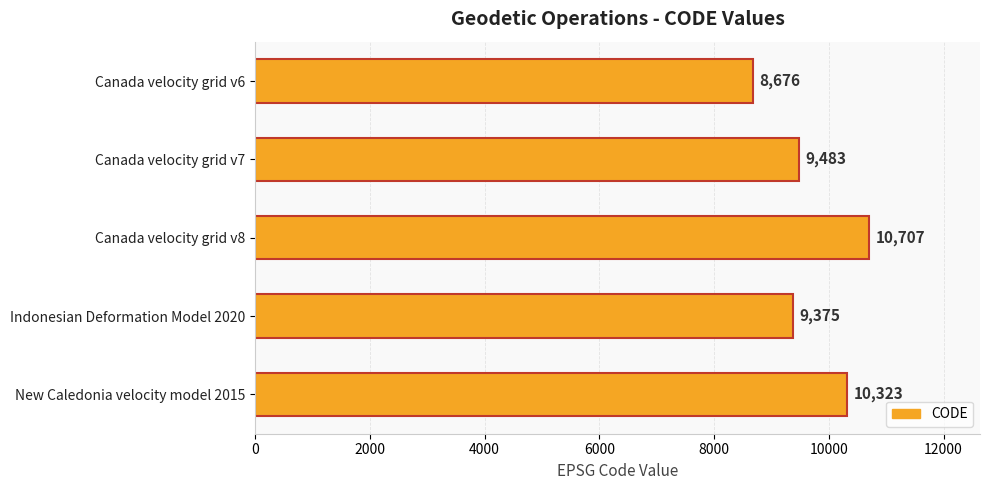

List the labels in order of value, largest first.

Canada velocity grid v8, New Caledonia velocity model 2015, Canada velocity grid v7, Indonesian Deformation Model 2020, Canada velocity grid v6